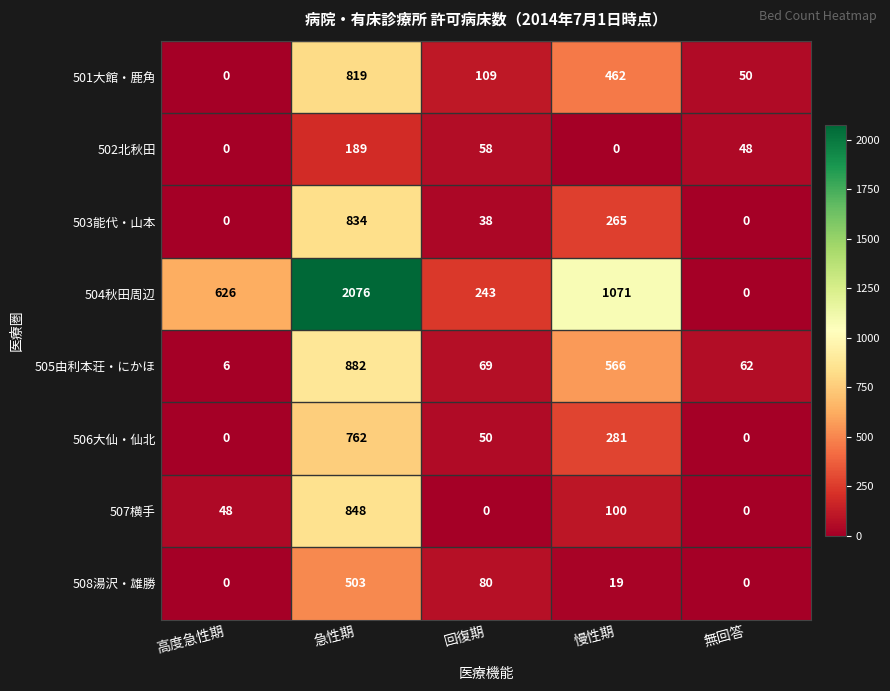

The 506大仙・仙北 series shows 73 at 回復期. True or false?

False